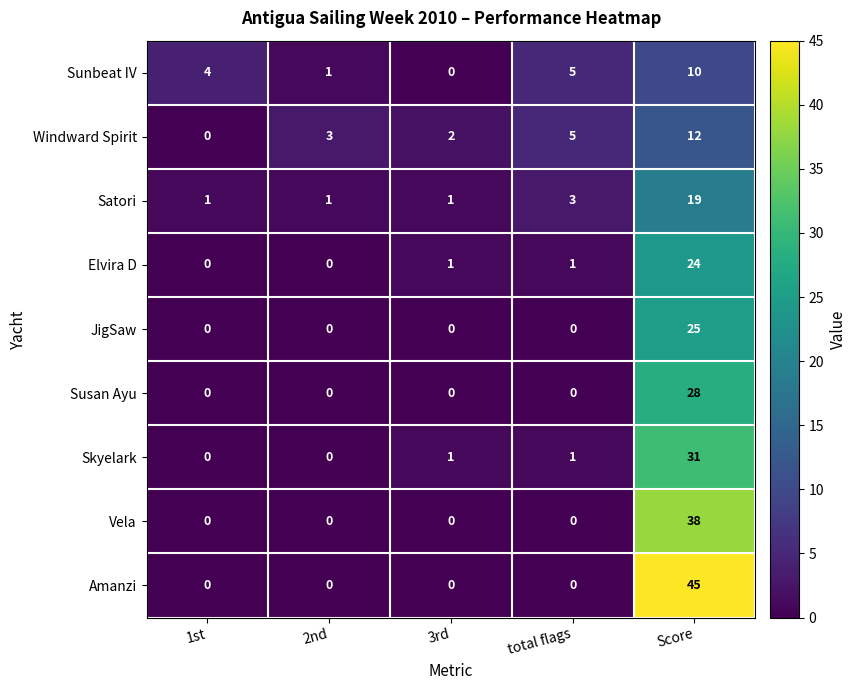

What is the maximum value for Sunbeat IV?

10